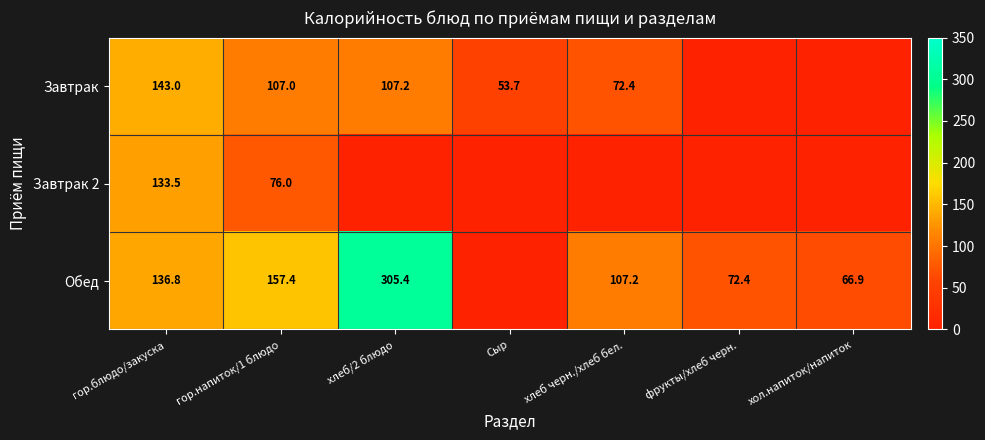

Count the number of categories in the chart.

7